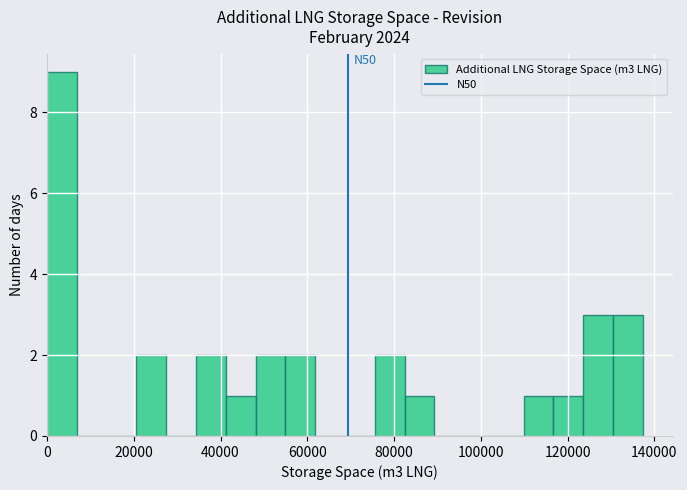

Around what value on the x-axis is the tallest bar? Give the approximate position of its centre, as read against the axis.

4000